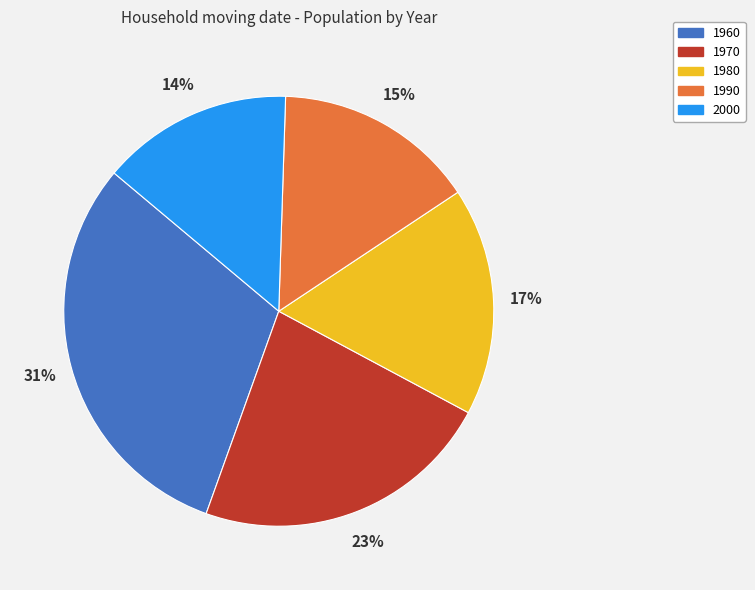

Does 1970 account for over 50% of the chart?

No